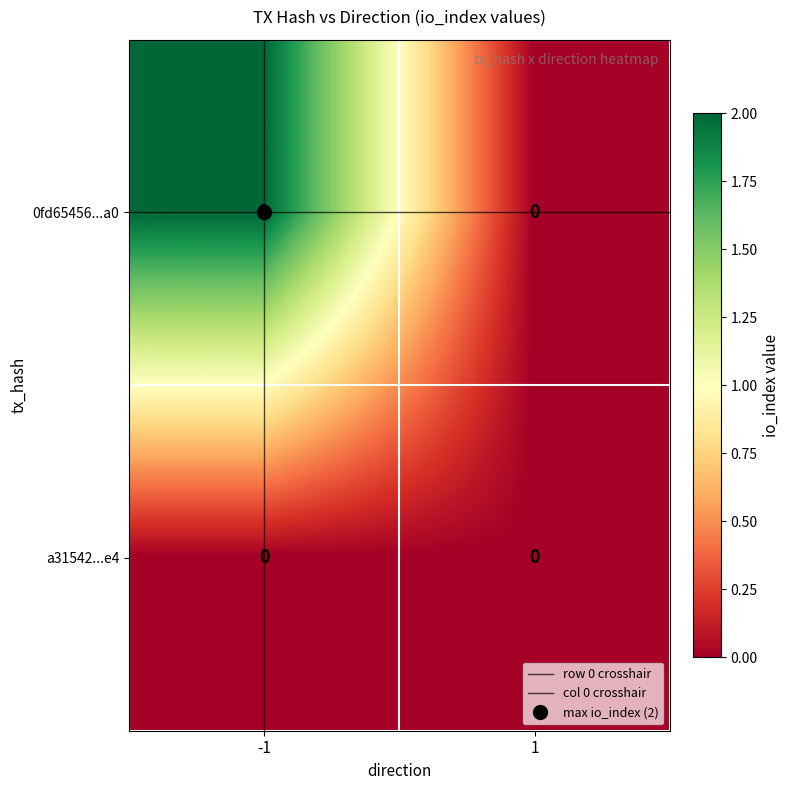

How many distinct data groups are displayed?

2